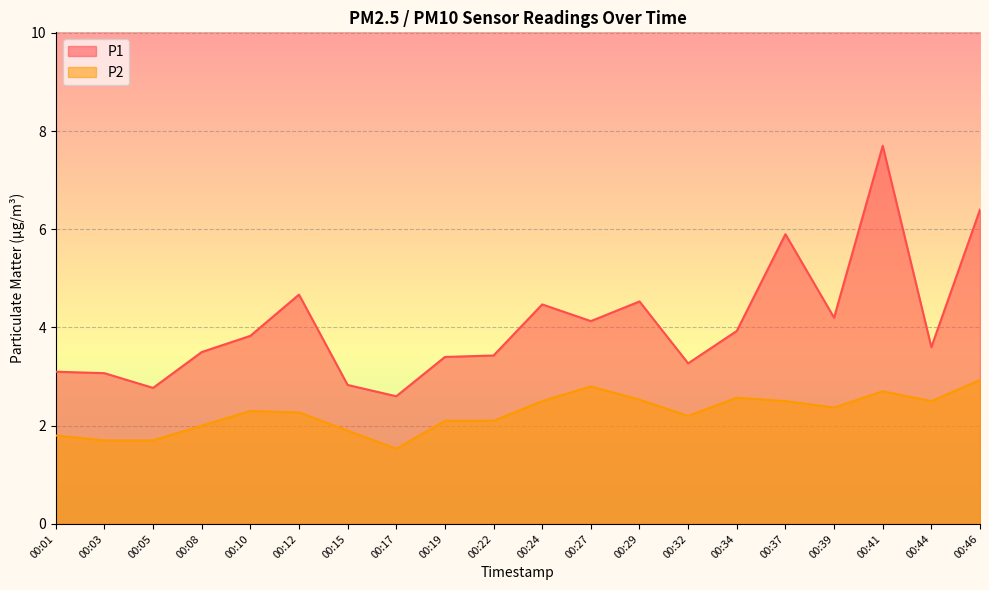

How many interior local peaks does the P1 series have?

5